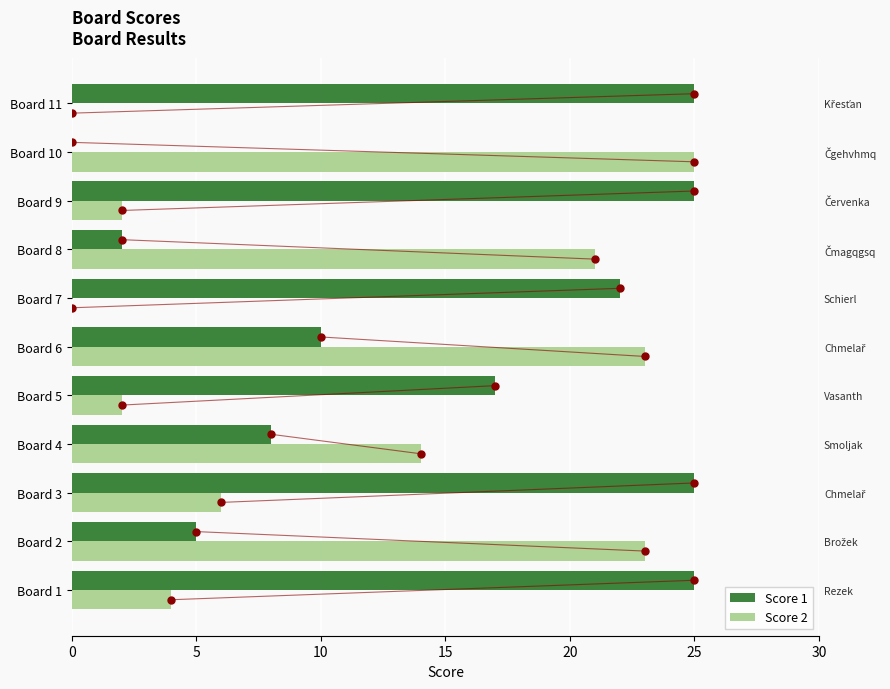

Which series reaches the maximum Y coordinate?

Score 1